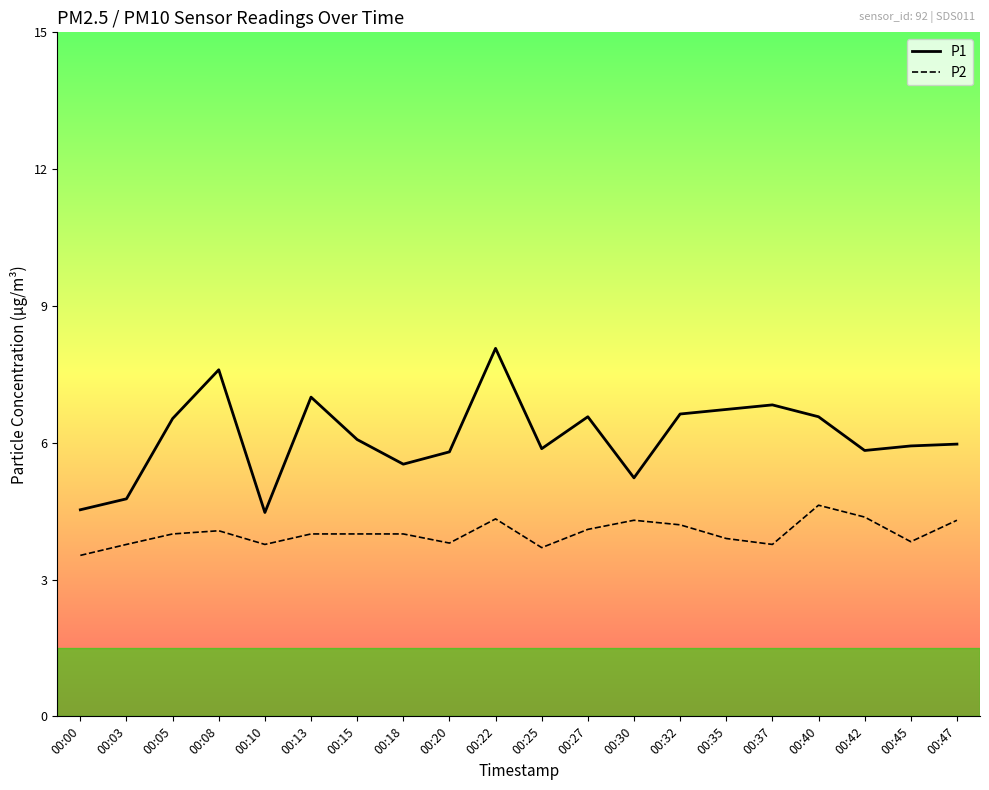

Is it true that P1 equals 2.1 at 00:47?

False